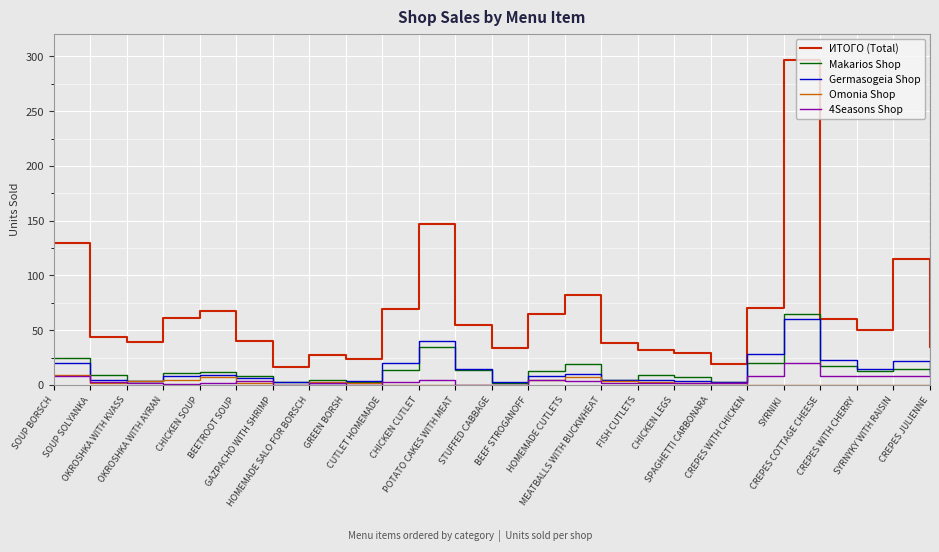

Which series has the largest range (max minus min)?

ИТОГО (Total)